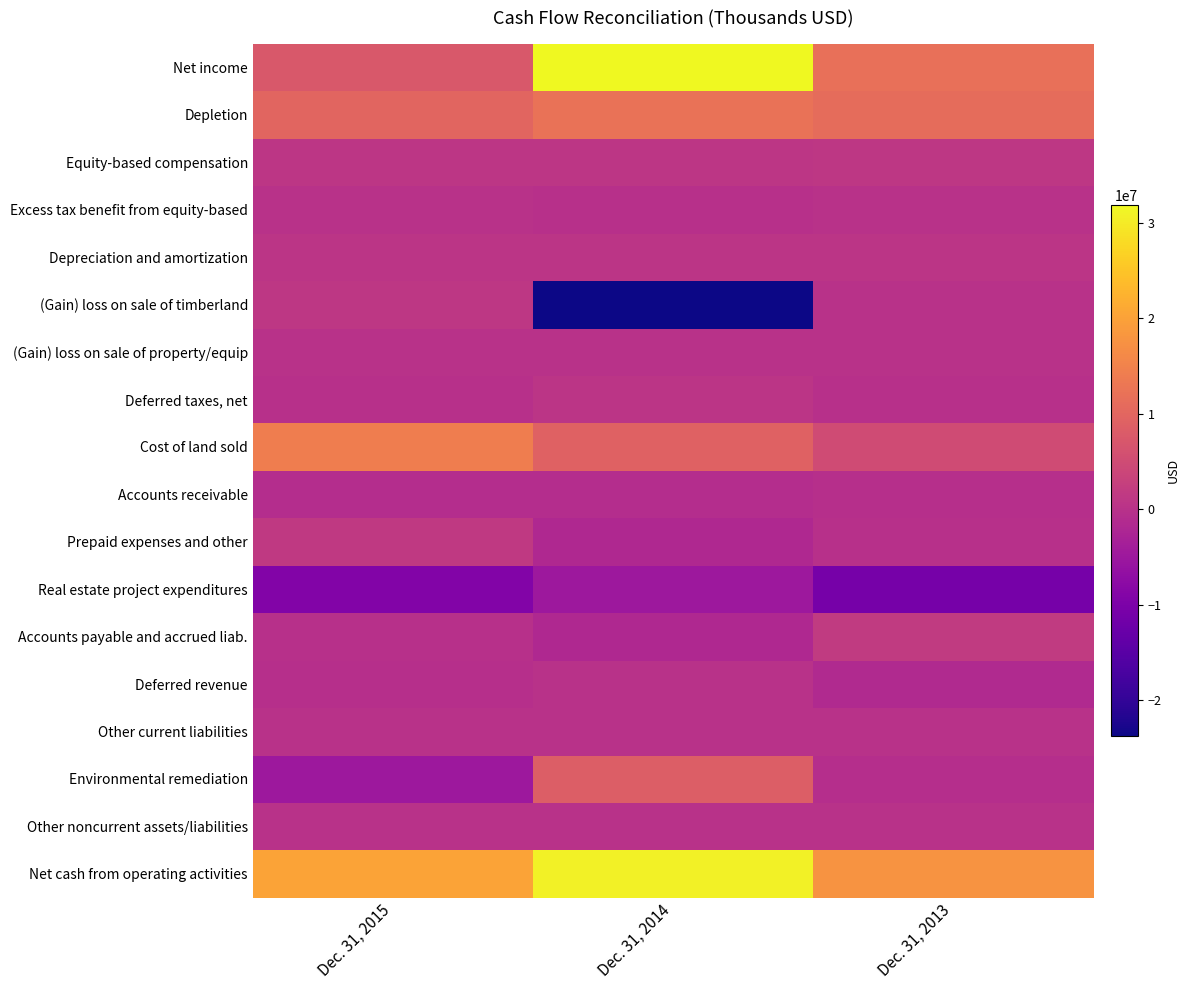

Reading right to left, list all the values displayed in this chart.

Net income: Dec. 31, 2013=11711000	Dec. 31, 2014=31871000	Dec. 31, 2015=7500000
Depletion: Dec. 31, 2013=11204000	Dec. 31, 2014=12192000	Dec. 31, 2015=9900000
Equity-based compensation: Dec. 31, 2013=1214400	Dec. 31, 2014=867000	Dec. 31, 2015=864000
Excess tax benefit from equity-based: Dec. 31, 2013=0	Dec. 31, 2014=-85000	Dec. 31, 2015=-12000
Depreciation and amortization: Dec. 31, 2013=704000	Dec. 31, 2014=727000	Dec. 31, 2015=736000
(Gain) loss on sale of timberland: Dec. 31, 2013=0	Dec. 31, 2014=-23750000	Dec. 31, 2015=1103000
(Gain) loss on sale of property/equip: Dec. 31, 2013=47000	Dec. 31, 2014=-23000	Dec. 31, 2015=0
Deferred taxes, net: Dec. 31, 2013=-260000	Dec. 31, 2014=643000	Dec. 31, 2015=-121000
Cost of land sold: Dec. 31, 2013=5004000	Dec. 31, 2014=9160000	Dec. 31, 2015=14057000
Accounts receivable: Dec. 31, 2013=-293000	Dec. 31, 2014=-918000	Dec. 31, 2015=-810000
Prepaid expenses and other: Dec. 31, 2013=-276000	Dec. 31, 2014=-1693000	Dec. 31, 2015=1462000
Real estate project expenditures: Dec. 31, 2013=-10801000	Dec. 31, 2014=-4967000	Dec. 31, 2015=-9052000
Accounts payable and accrued liab.: Dec. 31, 2013=1763000	Dec. 31, 2014=-1710000	Dec. 31, 2015=-241000
Deferred revenue: Dec. 31, 2013=-1466000	Dec. 31, 2014=116000	Dec. 31, 2015=-390000
Other current liabilities: Dec. 31, 2013=23000	Dec. 31, 2014=-17000	Dec. 31, 2015=75000
Environmental remediation: Dec. 31, 2013=-701000	Dec. 31, 2014=8410000	Dec. 31, 2015=-4890000
Other noncurrent assets/liabilities: Dec. 31, 2013=76000	Dec. 31, 2014=-28000	Dec. 31, 2015=-11000
Net cash from operating activities: Dec. 31, 2013=17949000	Dec. 31, 2014=30795000	Dec. 31, 2015=20170000